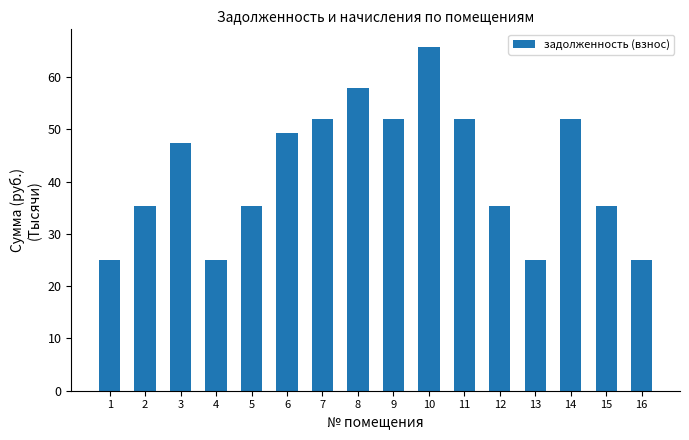

What is the ratio of the value at 2 to the value at 11?

0.7